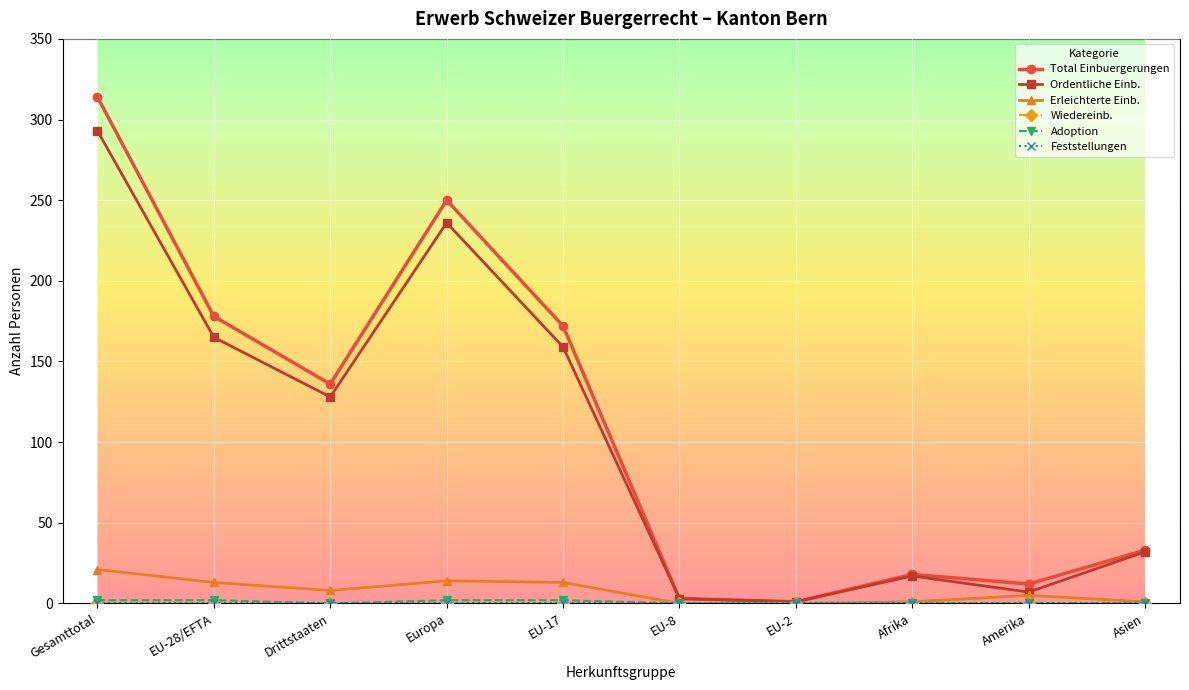

What position from the right is Europa?

7